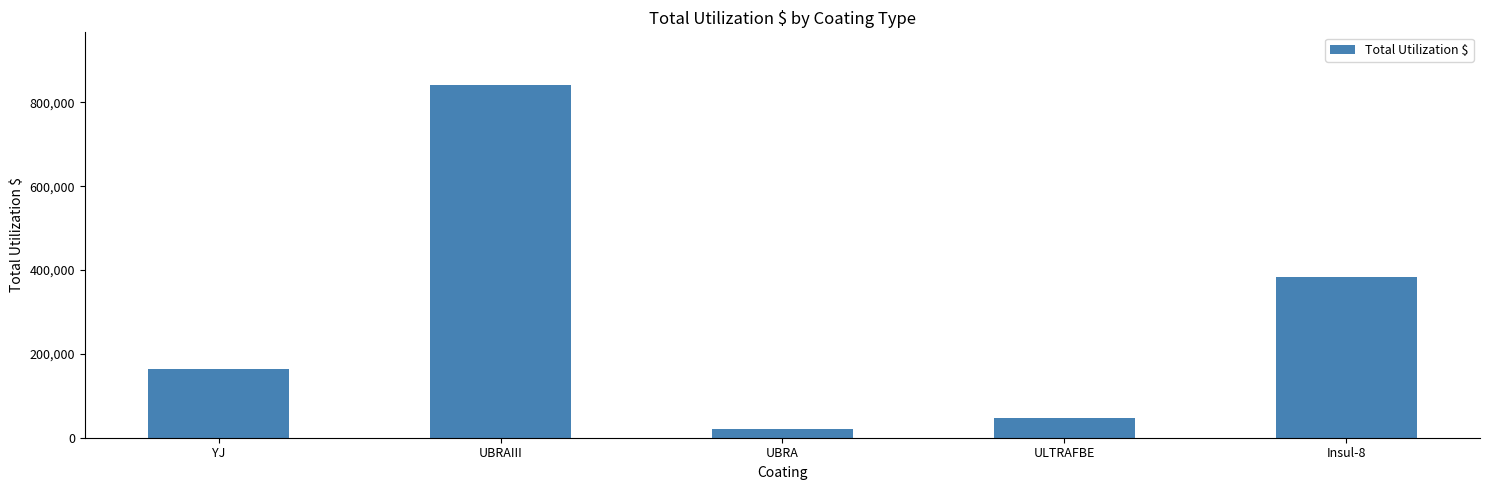

Where does the data first go above 163007?

YJ